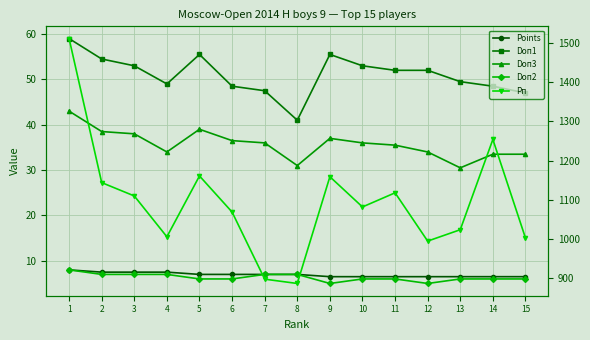

At which category is the sum across all series the highest?

1